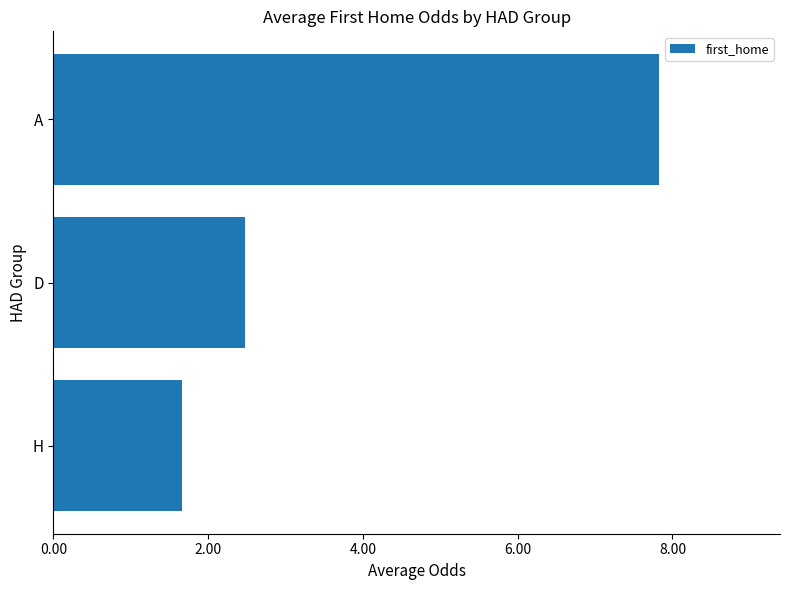

Reading bottom to top, list all the values displayed in this chart.

1.7	2.5	7.8